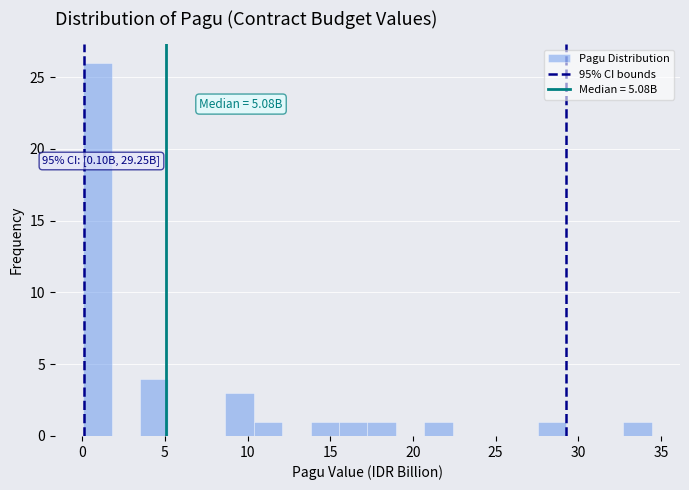

Around what value on the x-axis is the tallest bar? Give the approximate position of its centre, as read against the axis.

1.0